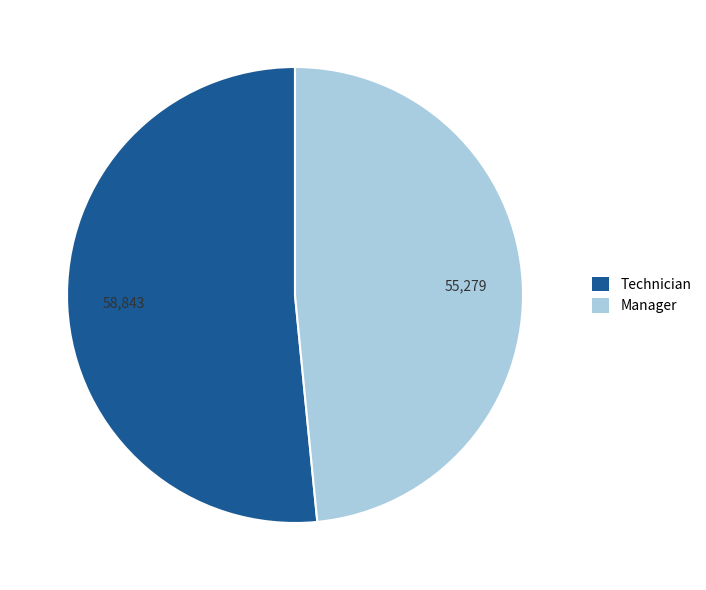

Is there any slice that represents more than half of the pie?

Yes